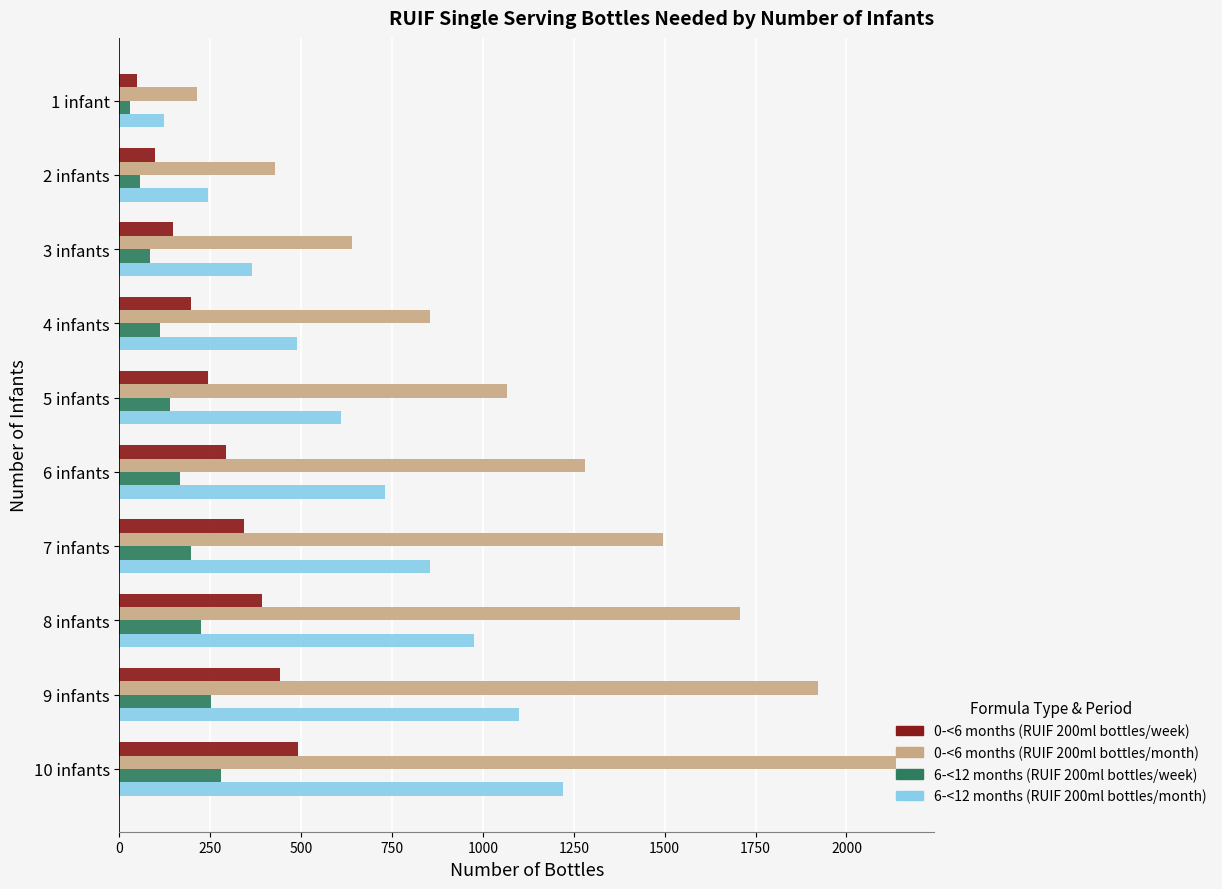

At which label does 6-<12 months (RUIF 200ml bottles/month) reach its peak?

10 infants